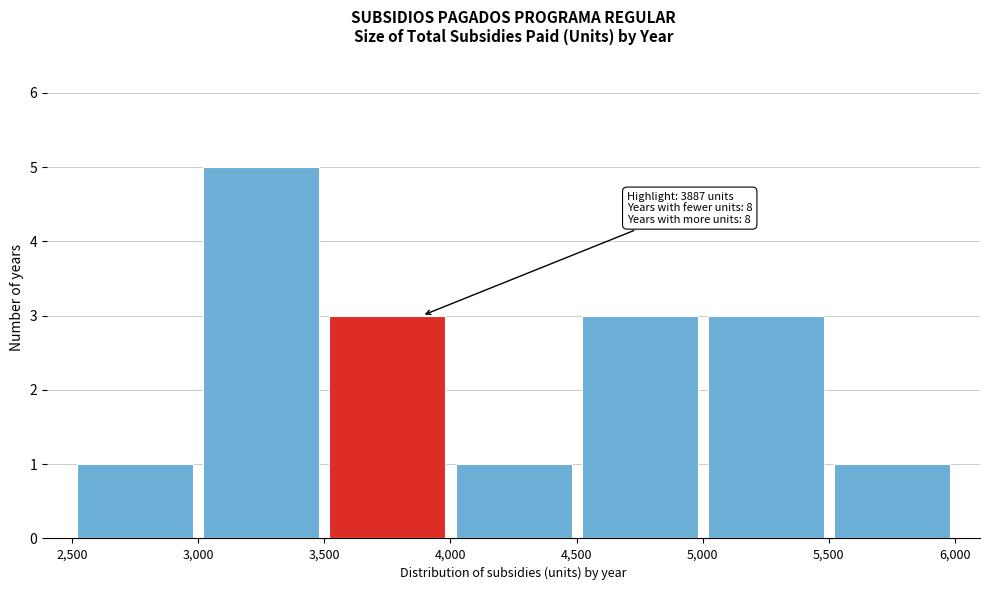

Which range on the x-axis has the tallest bar?

3,000 to 3,500